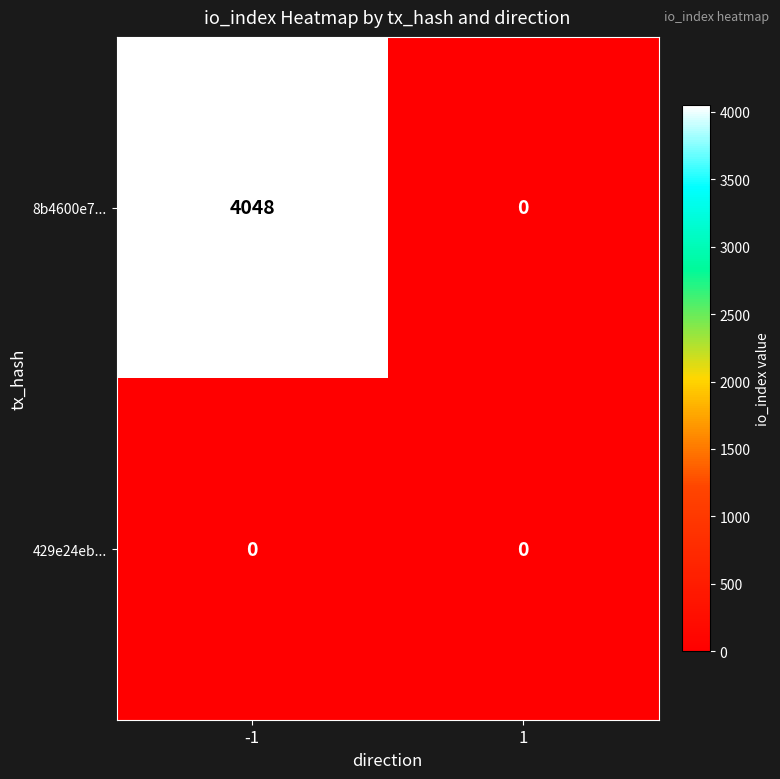

At which category does the chart reach its peak across all series?

-1